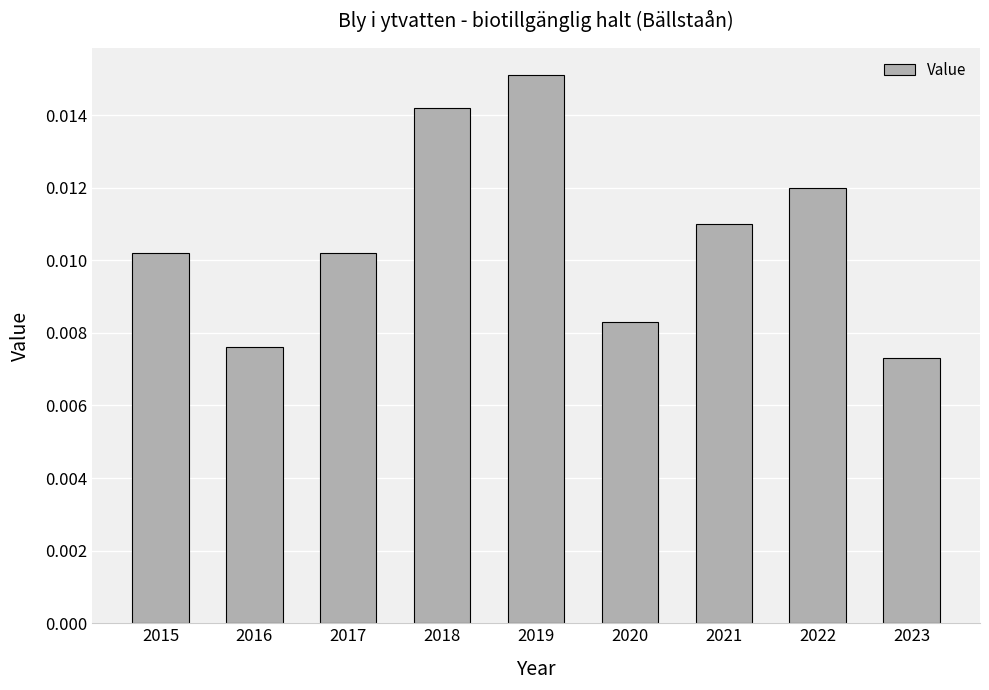

Does the chart contain stacked bars?

No